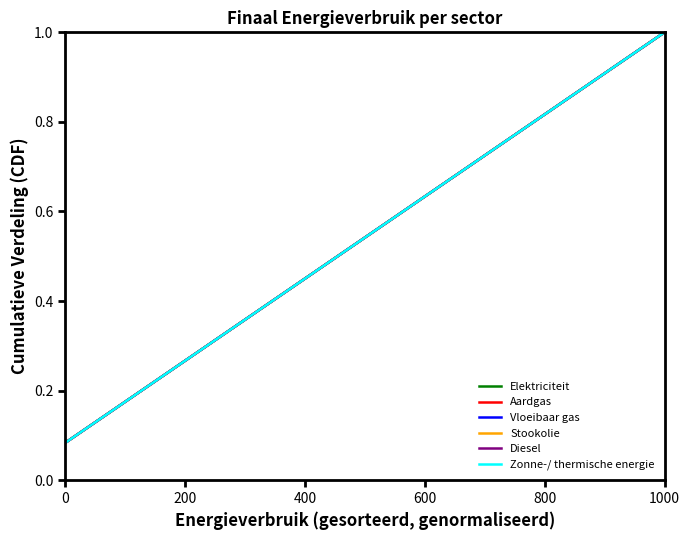

How many lines are shown in the chart?

6